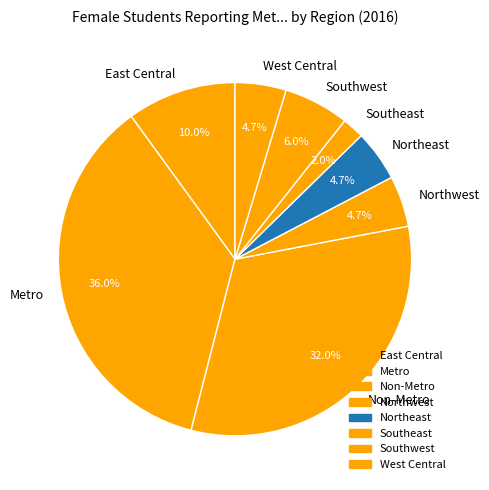

Which has a higher value, East Central or West Central?

East Central